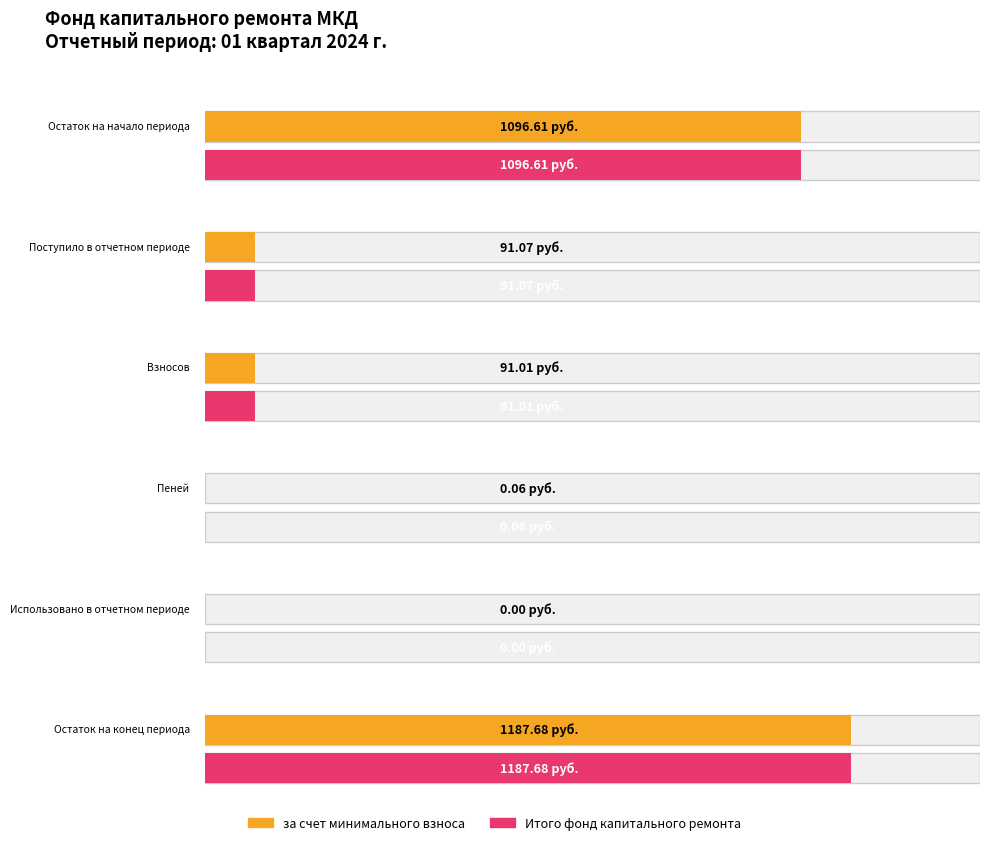

At Поступило всего, list the series in order from largest to smallest.

за счет минимального взноса, Итого фонд капитального ремонта